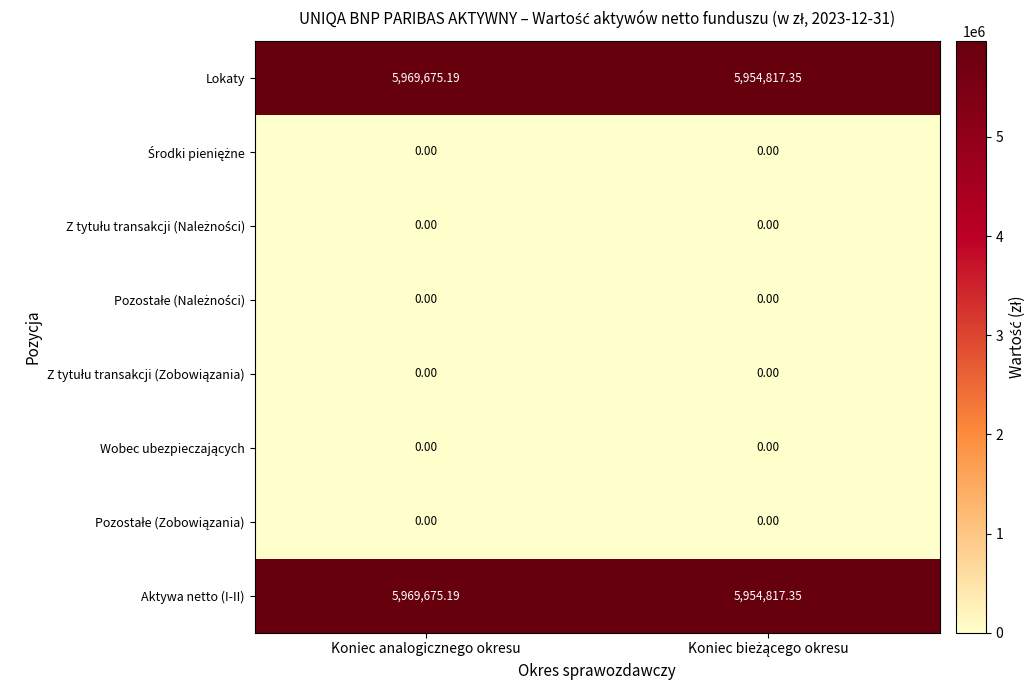

Where does the Aktywa netto (I-II) series first go above 5969675?

Koniec analogicznego okresu